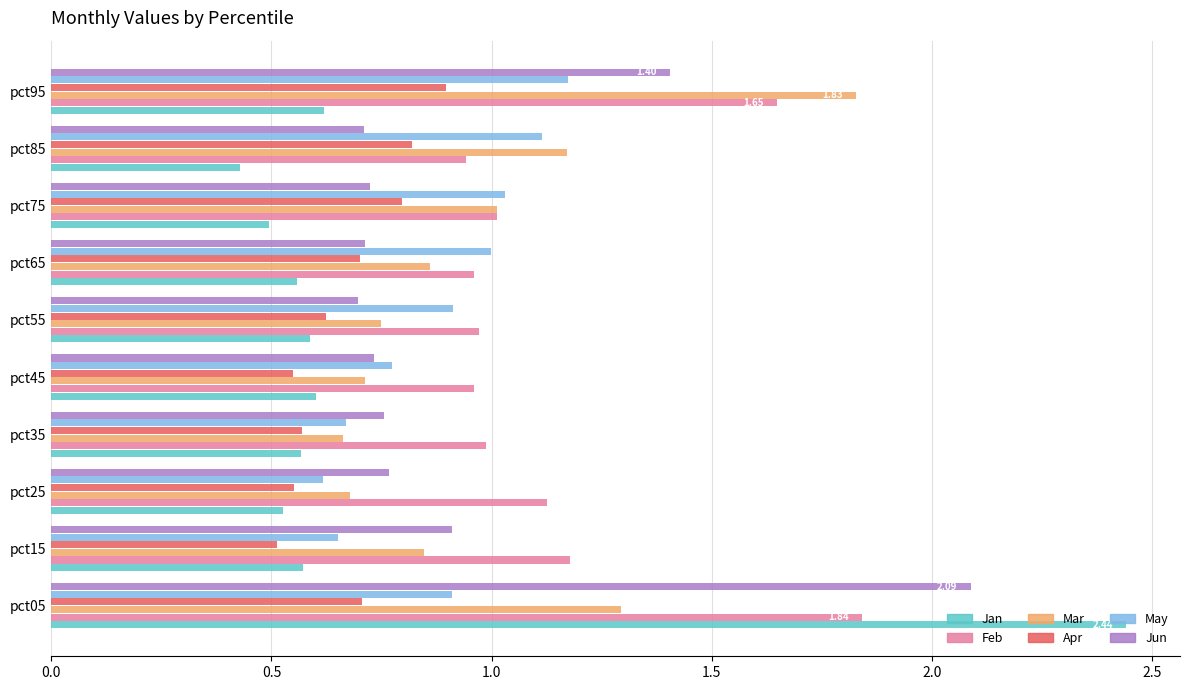

Which series changed the most between pct25 and pct65?

May